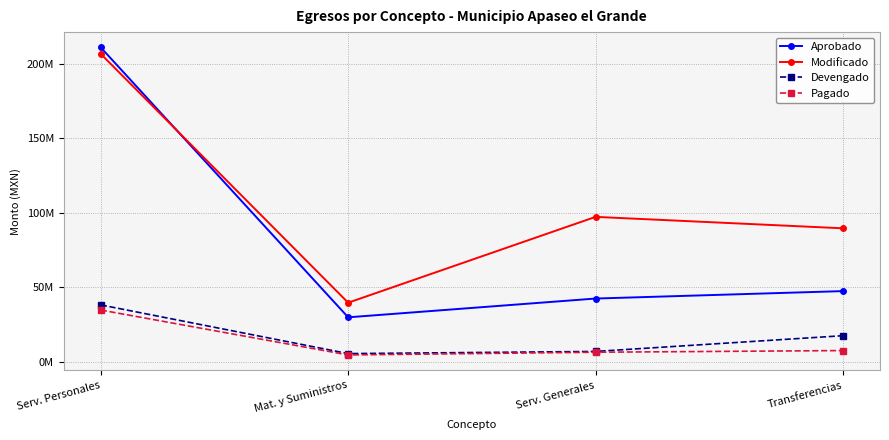

Does the chart have visible grid lines?

Yes